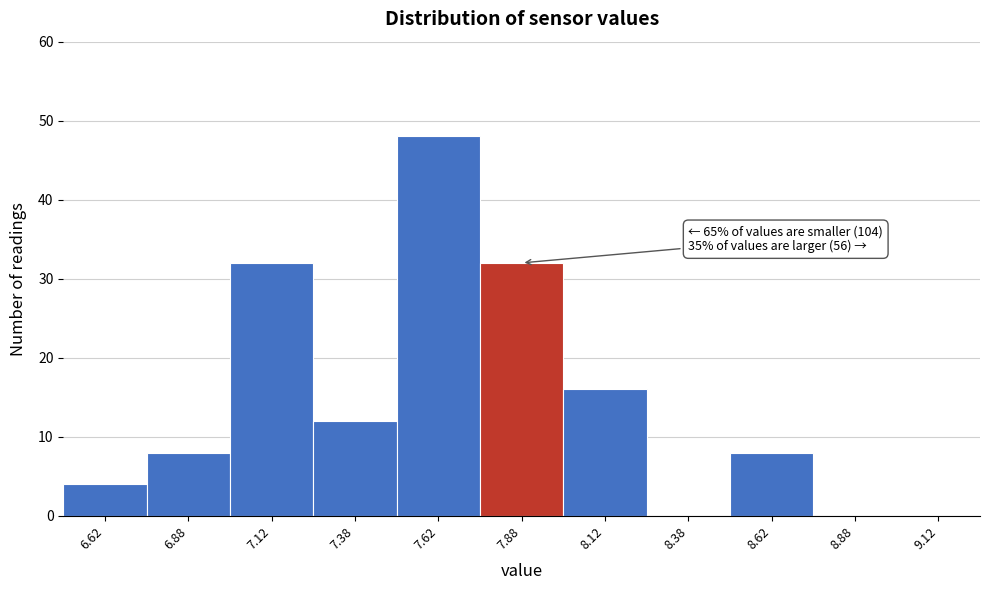

Over which range of the x-axis is the bar tallest?

7.50 to 7.75